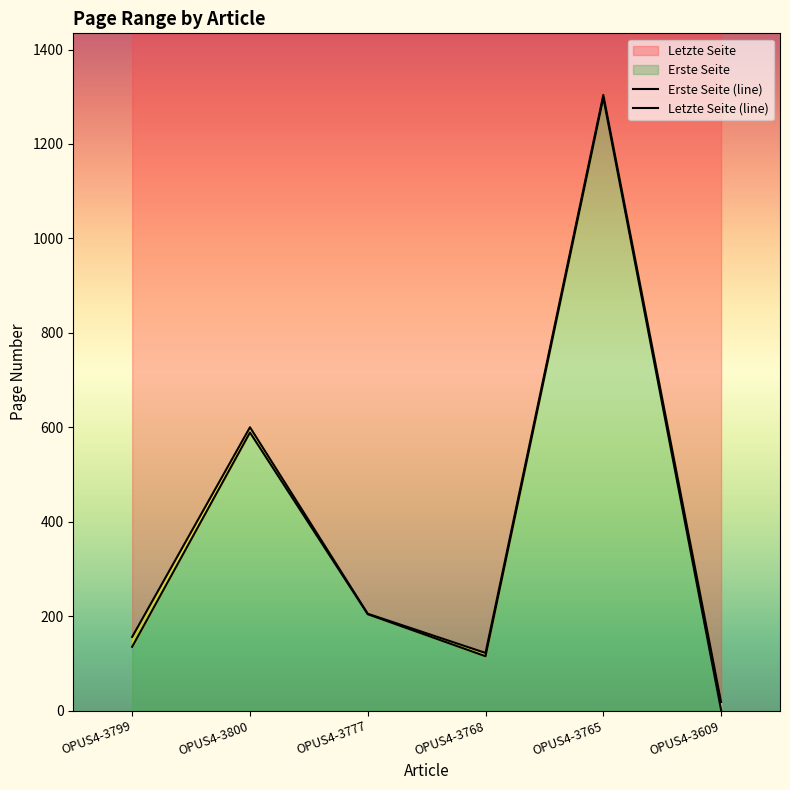

True or false: Letzte Seite (line) and Erste Seite (line) cross at least once.

False